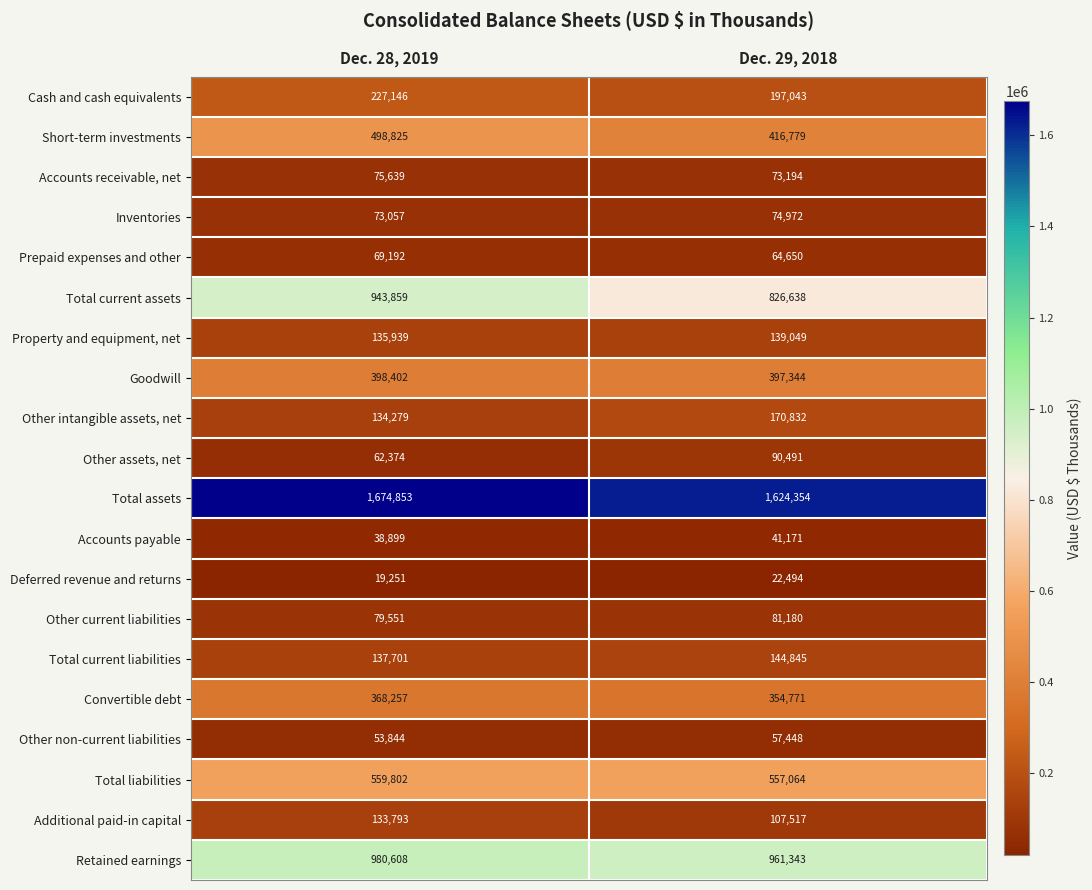

What is the maximum value shown in the chart?

1674853